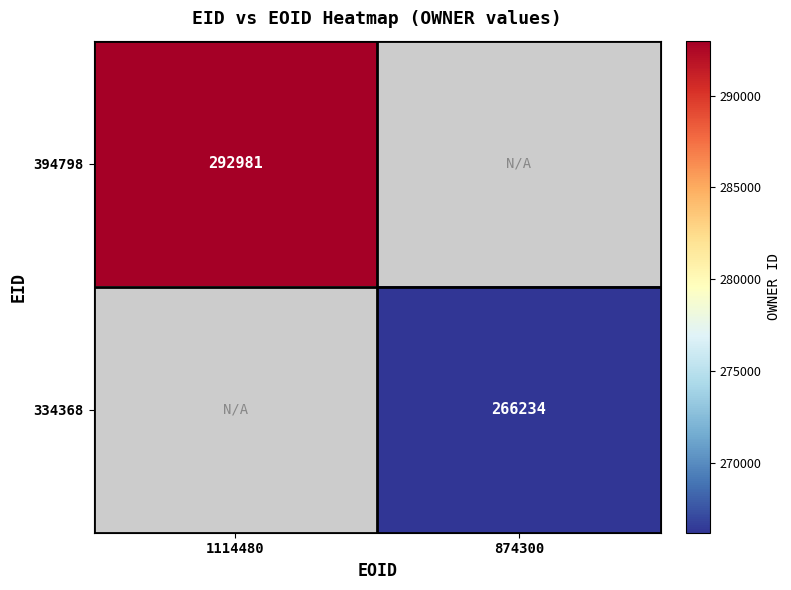

True or false: 394798 has a value of 430684.9 at 1114480.

False